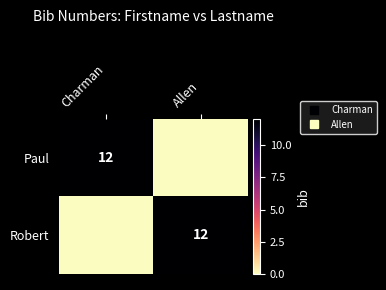

How many categories are shown in the chart?

2